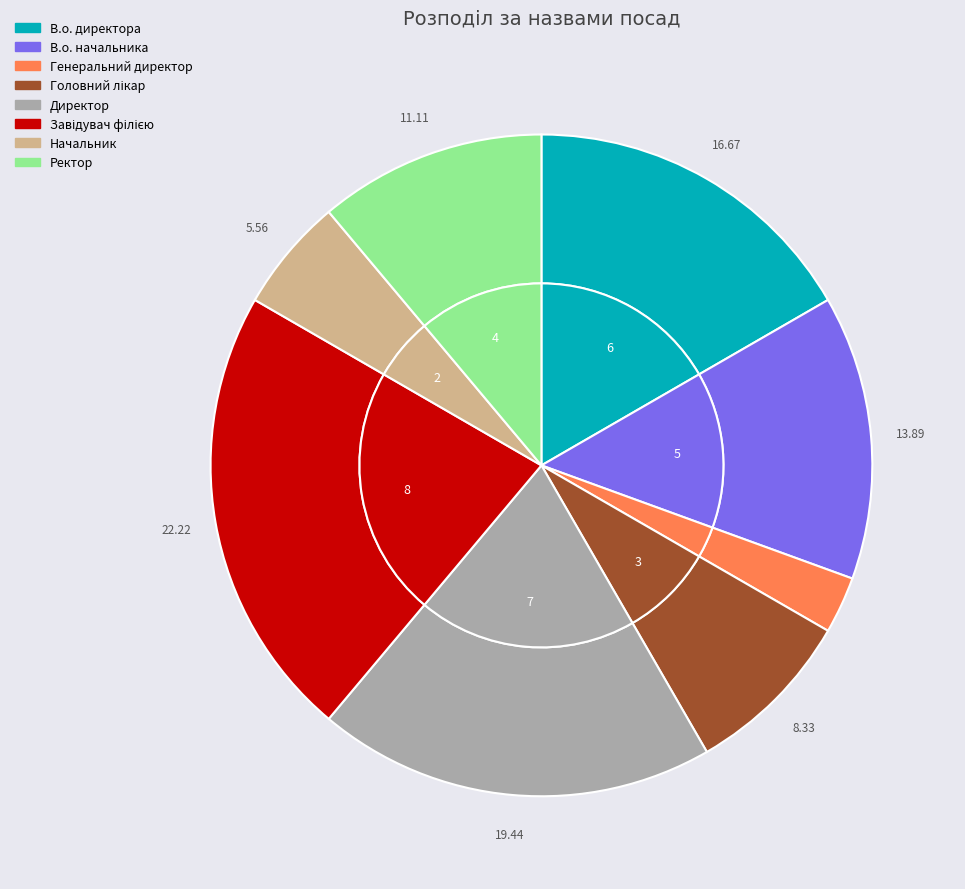

Between В.о. начальника and Завідувач філією, which is larger?

Завідувач філією